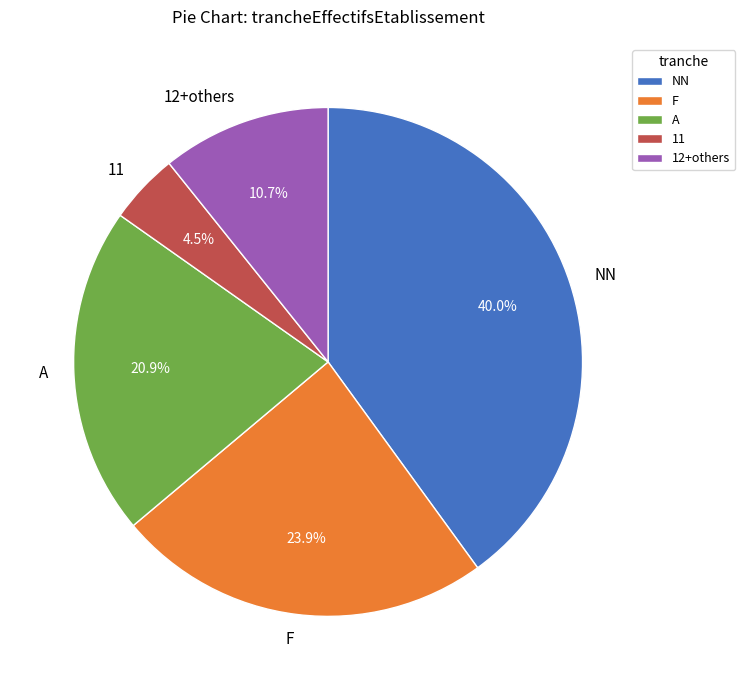

Is it true that A is 9% of the pie?

False